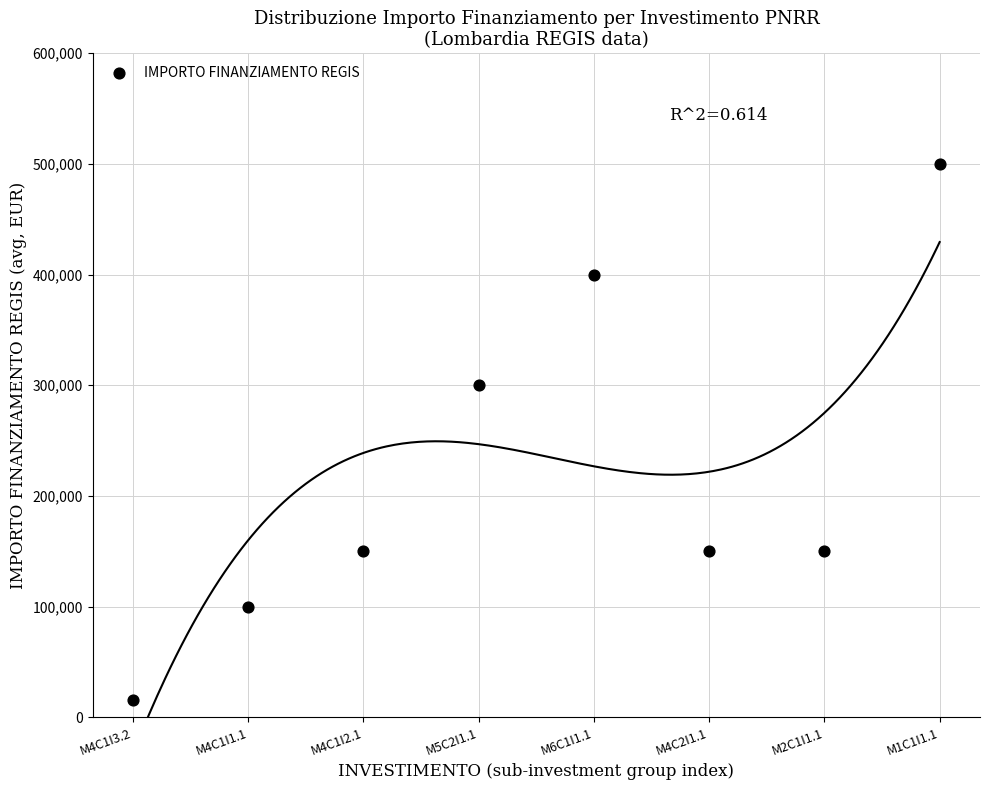

What Y value in the scatter plot is closest to 258000?

300000